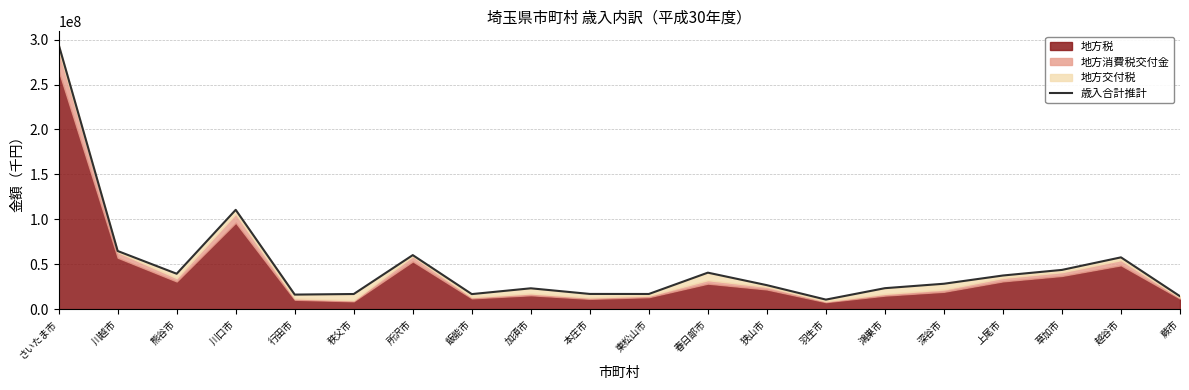

Does the chart display data point markers on the line(s)?

No